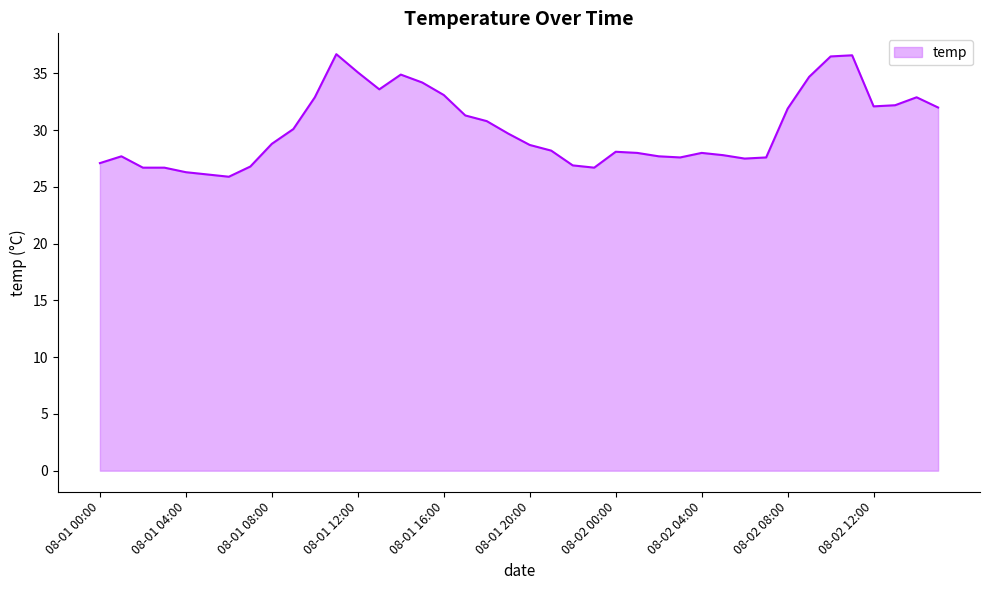

What is the difference between the maximum and minimum values?

10.8